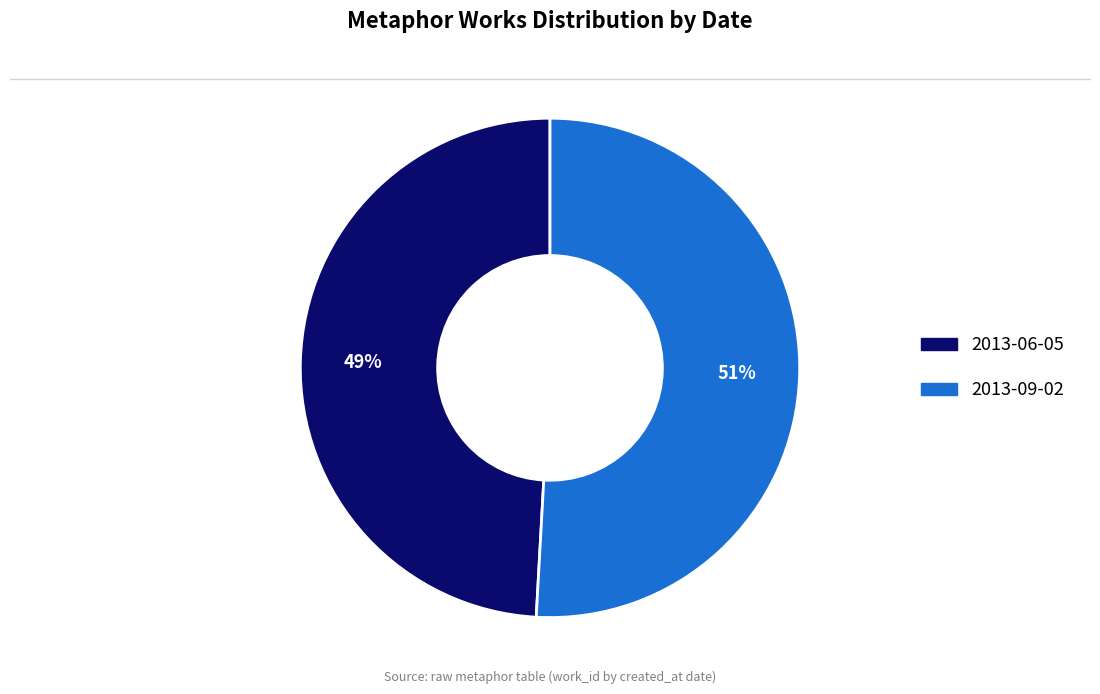

To the nearest percent, what percentage of the pie is 2013-09-02?

51%